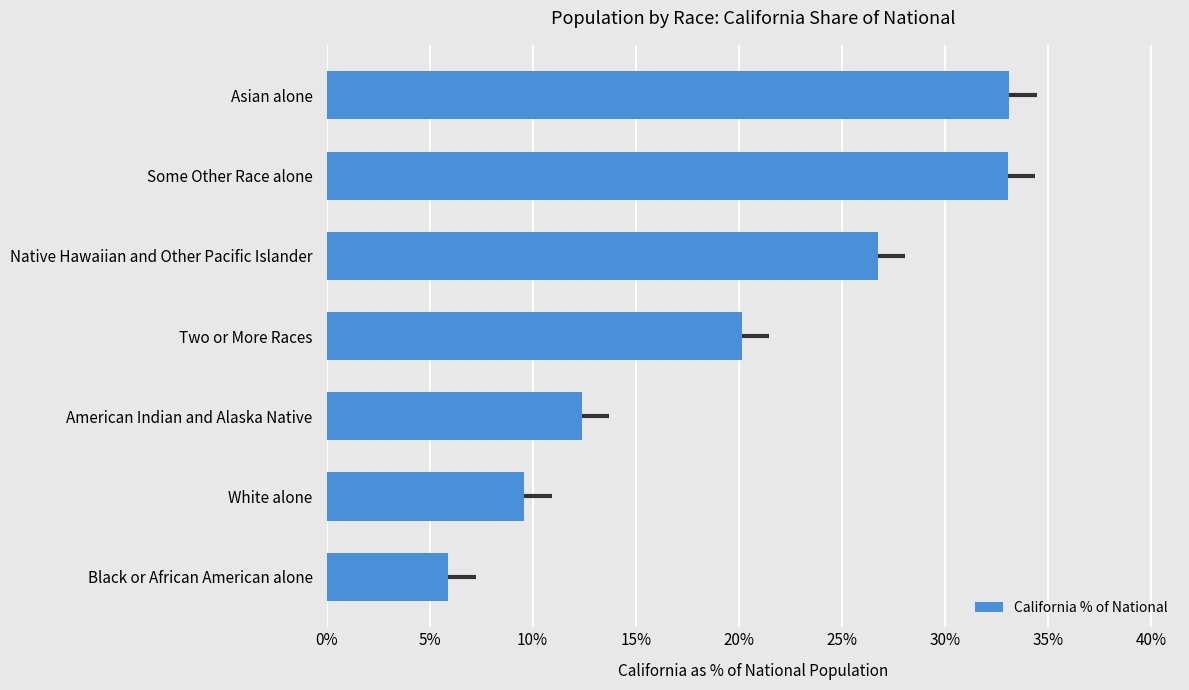

Between Asian alone and White alone, which is larger?

Asian alone